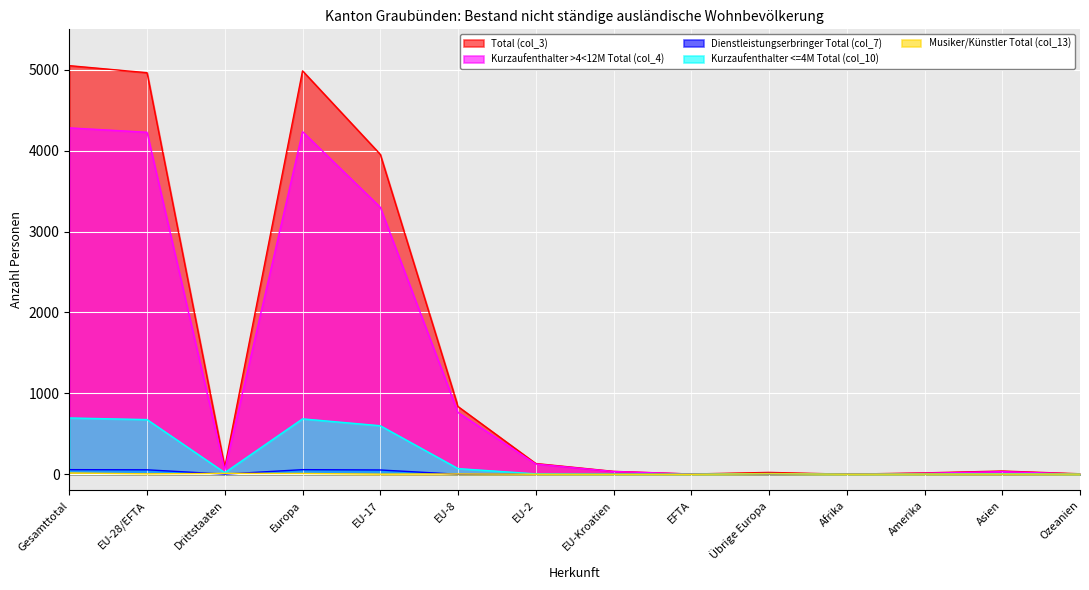

Is the value of Kurzaufenthalter >4<12M Total (col_4) at Ozeanien greater than the value of Musiker/Künstler Total (col_13) at Übrige Europa?

No